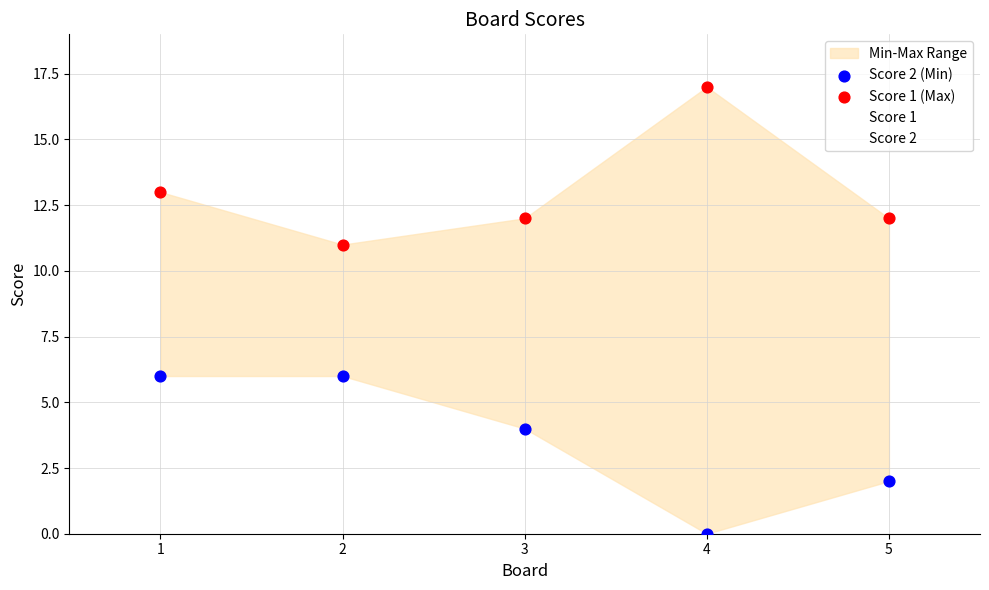

Which series has the widest spread of Y values?

Score 1